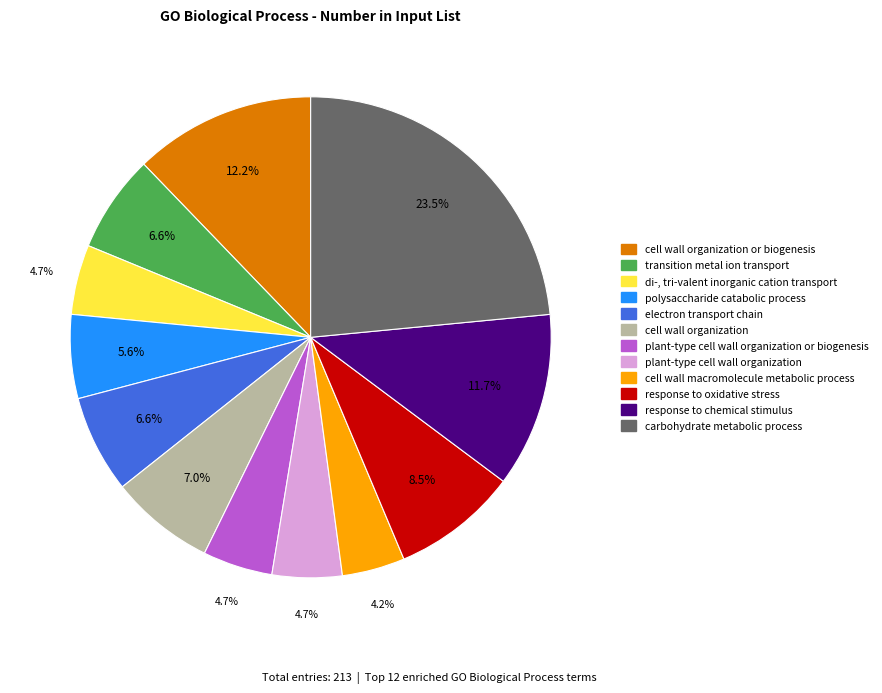

How many slices are in this pie chart?

12